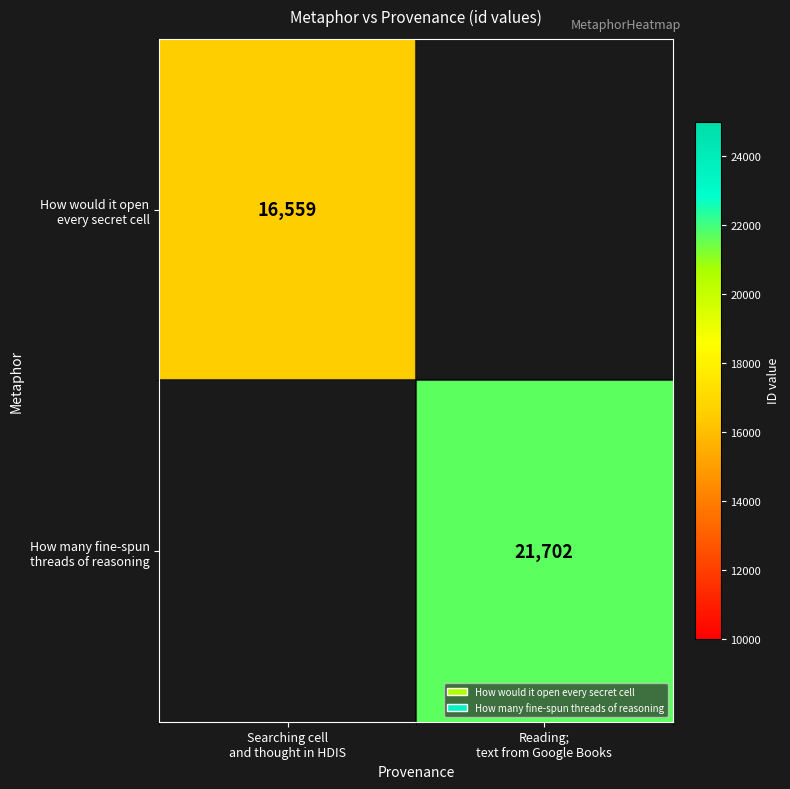

Is it true that How many fine-spun threads of reasoning equals 35096.7 at Reading; text from Google Books?

False